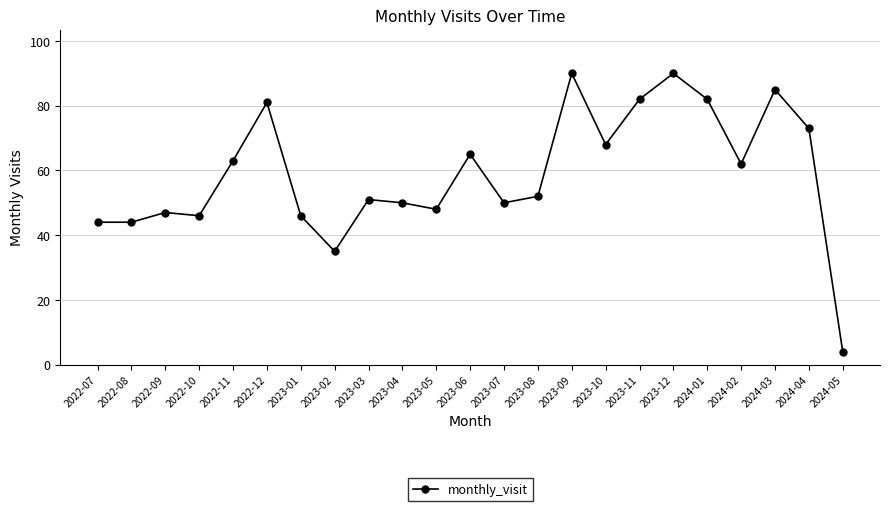

What is the label of the 6th point from the right?

2023-12